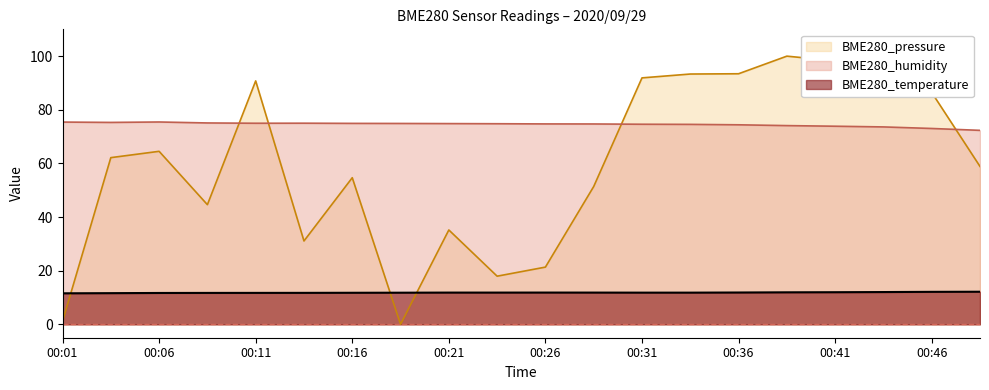

In BME280_temperature, how many points are higher than both neighbors (excluding endpoints)?

1